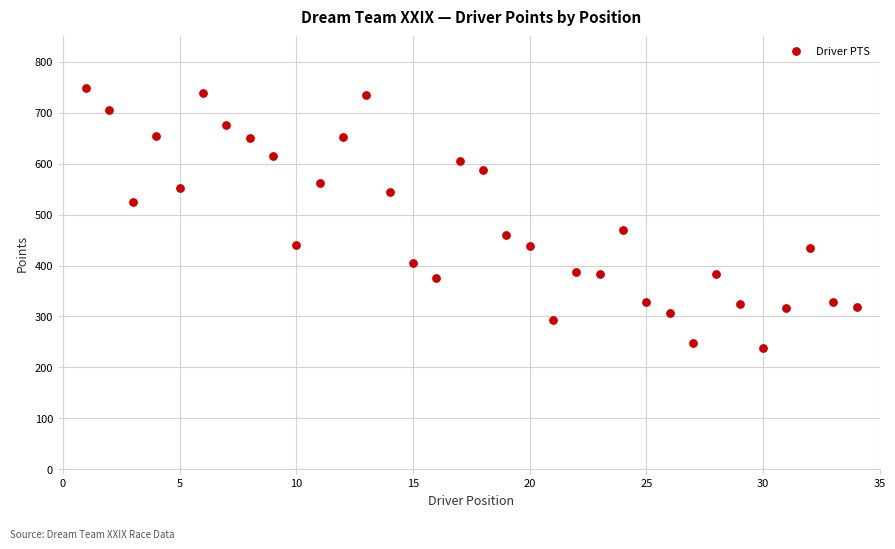

What is the range of Y values (max minus min)?

511